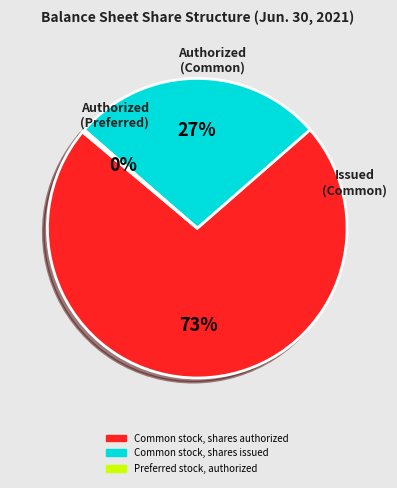

Which slice represents more than half of the pie?

Common stock, shares authorized